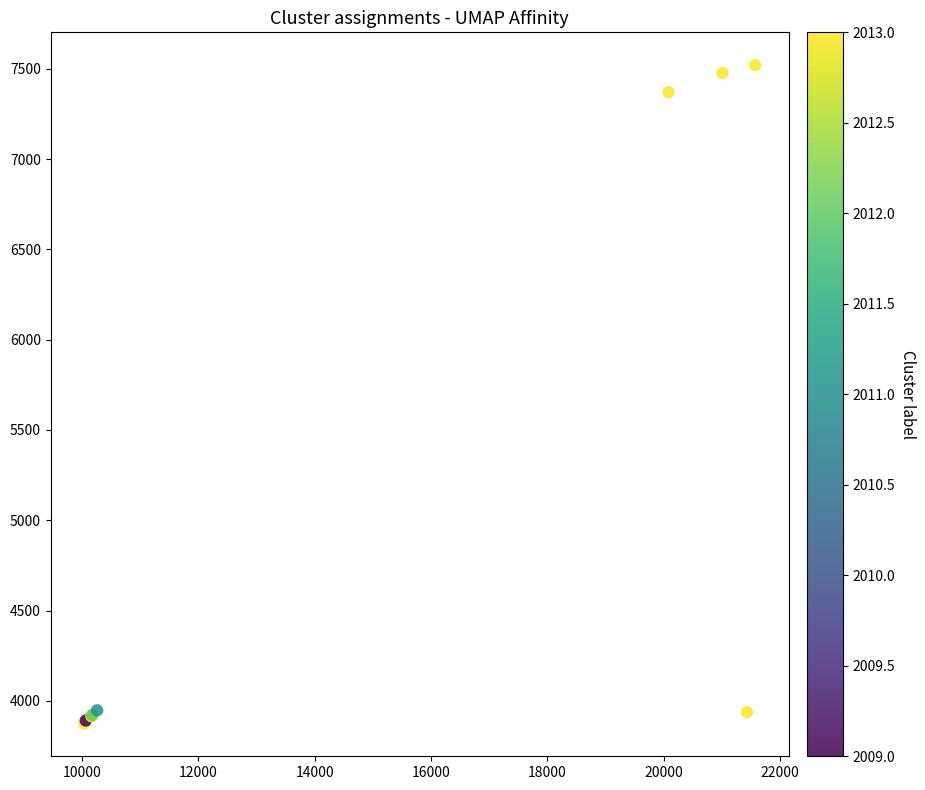

What Y value in the scatter plot is closest to 5697?

7370